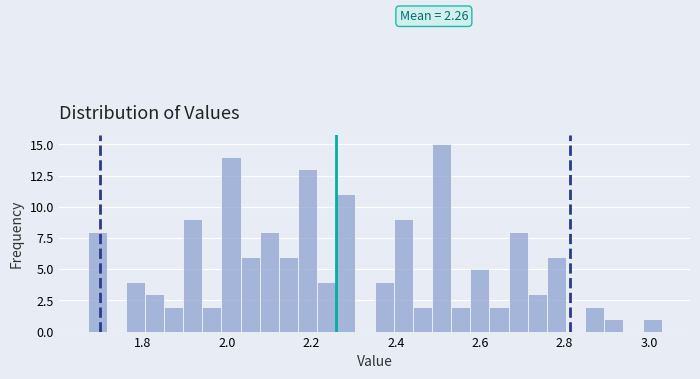

Around what value on the x-axis is the tallest bar? Give the approximate position of its centre, as read against the axis.

2.50